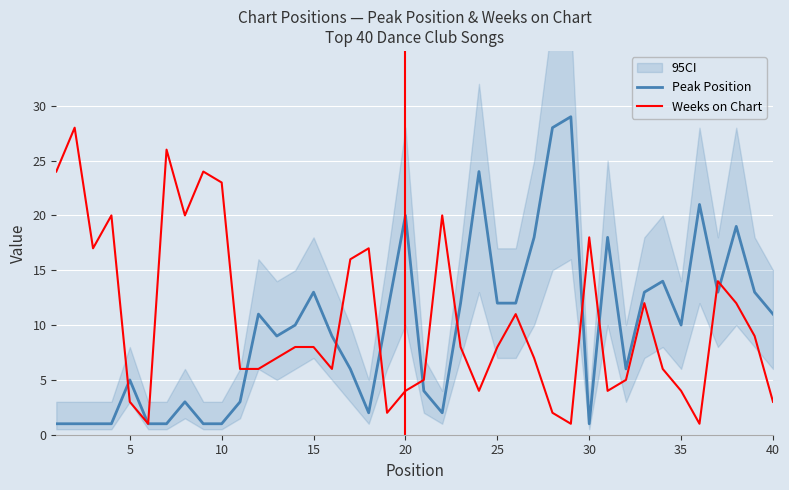

Is it true that Weeks on Chart equals 28 at 30?

False